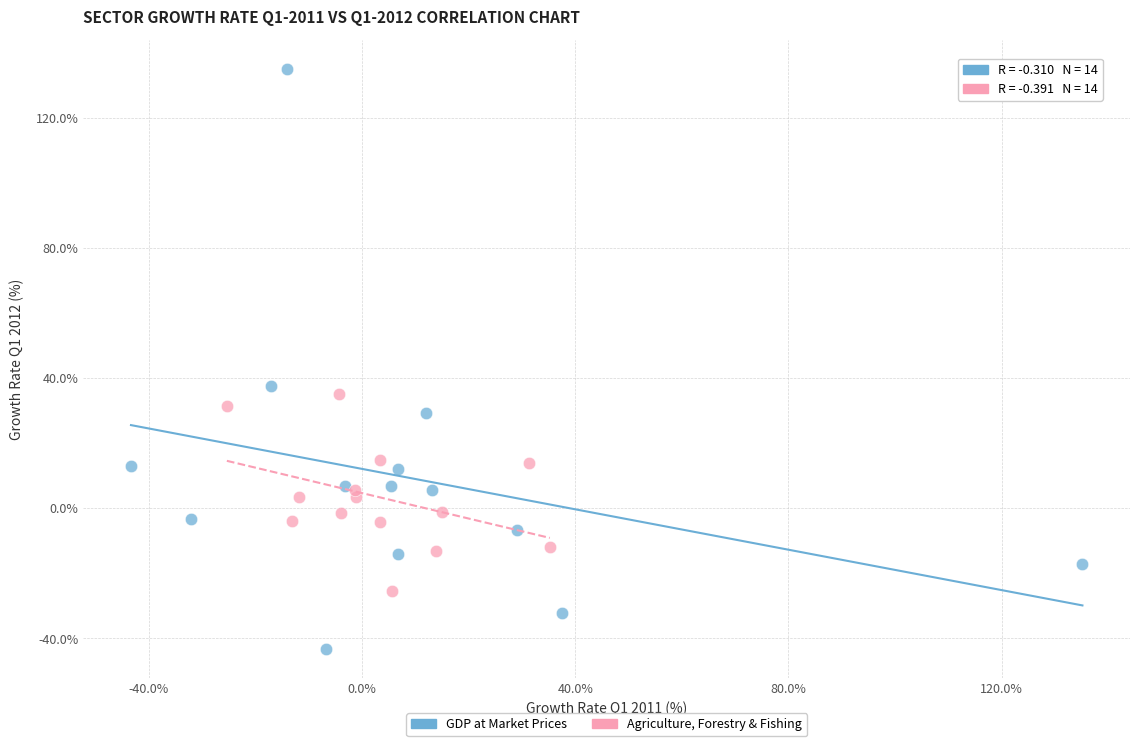

Which series contains the lowest Y value?

GDP at Market Prices